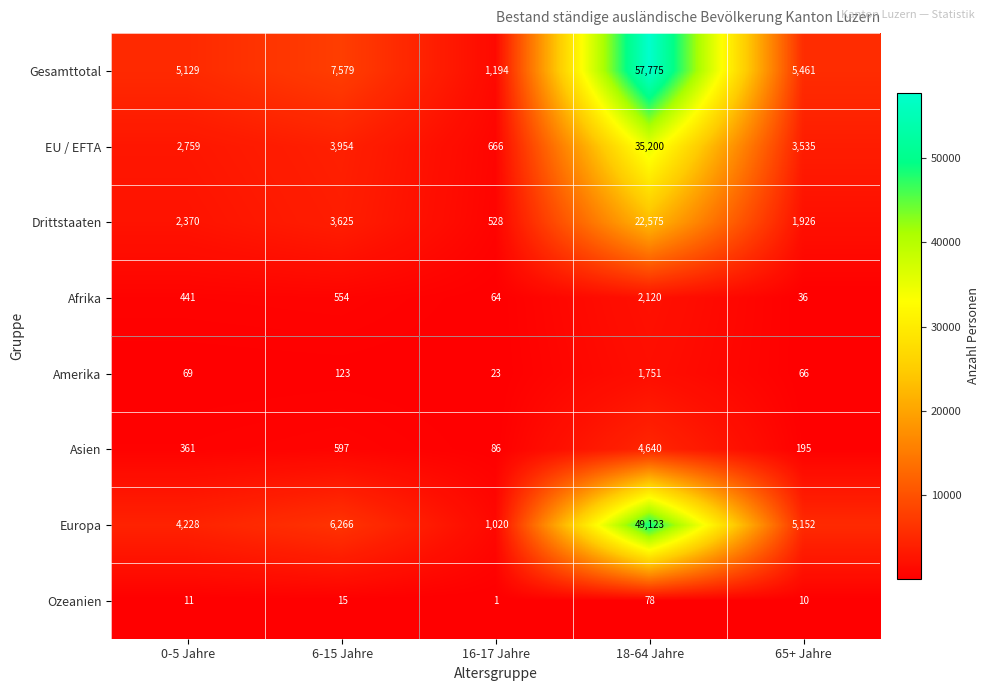

Which series has the widest spread of values?

Gesamttotal